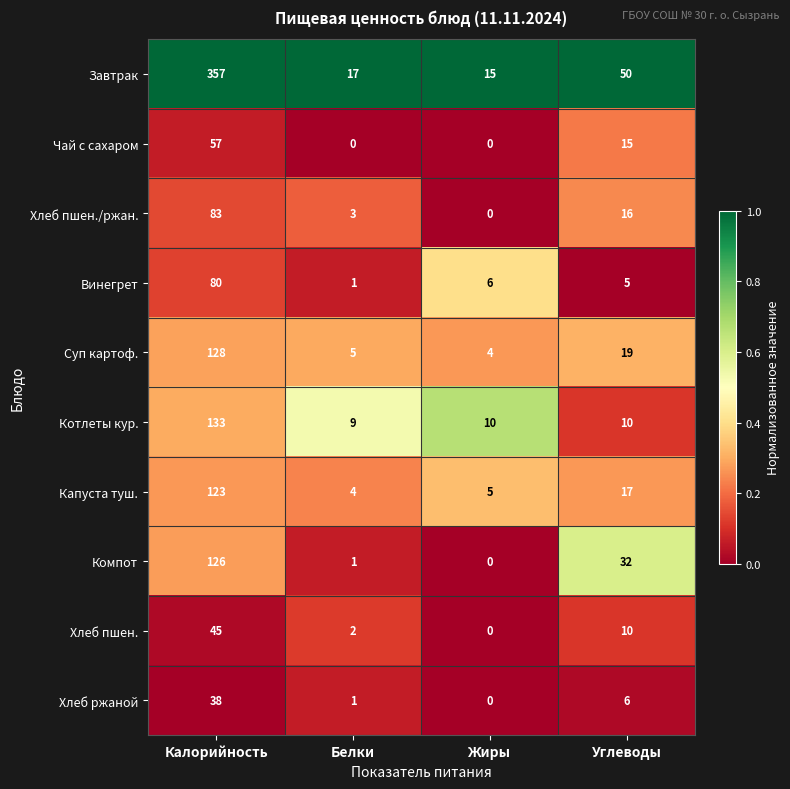

What is the maximum value for Чай с сахаром?

57